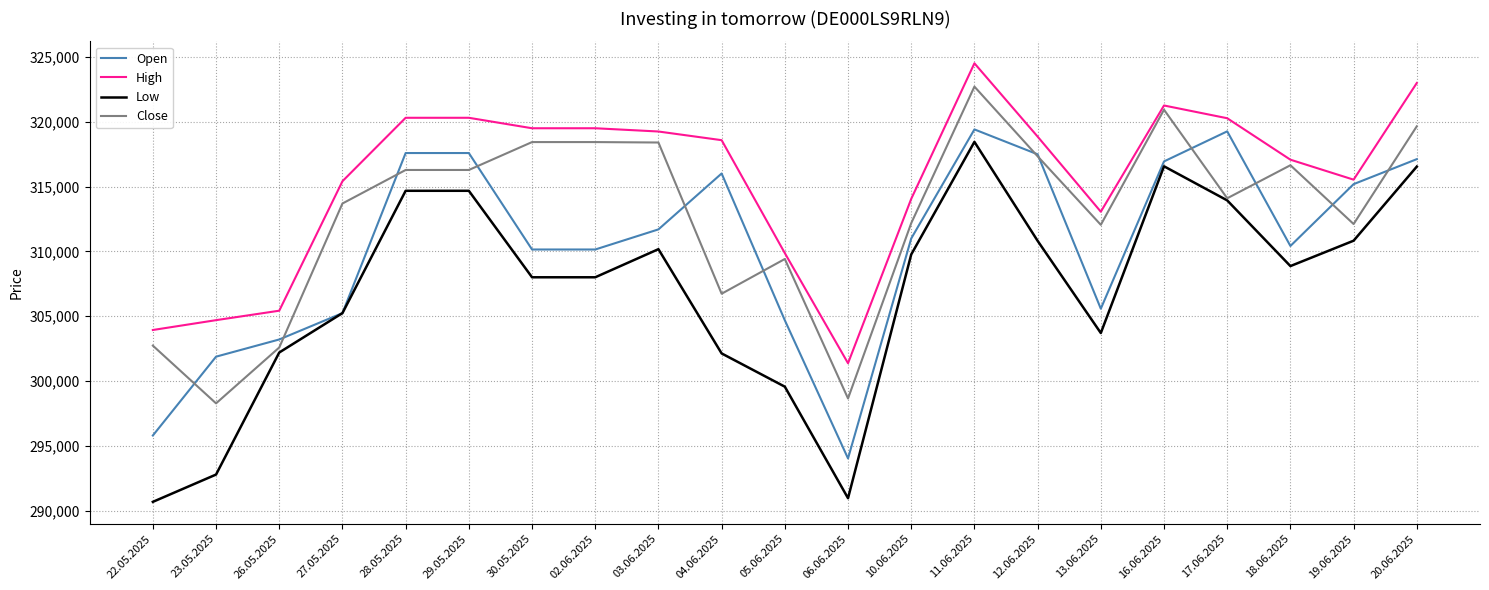

True or false: Close has a value of 312051 at 13.06.2025.

True